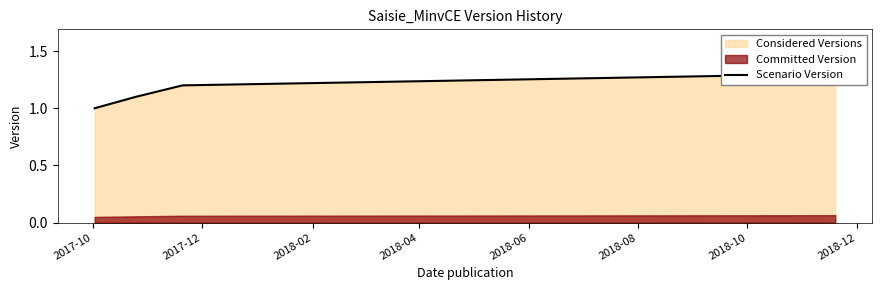

How many data points are above 1?

3